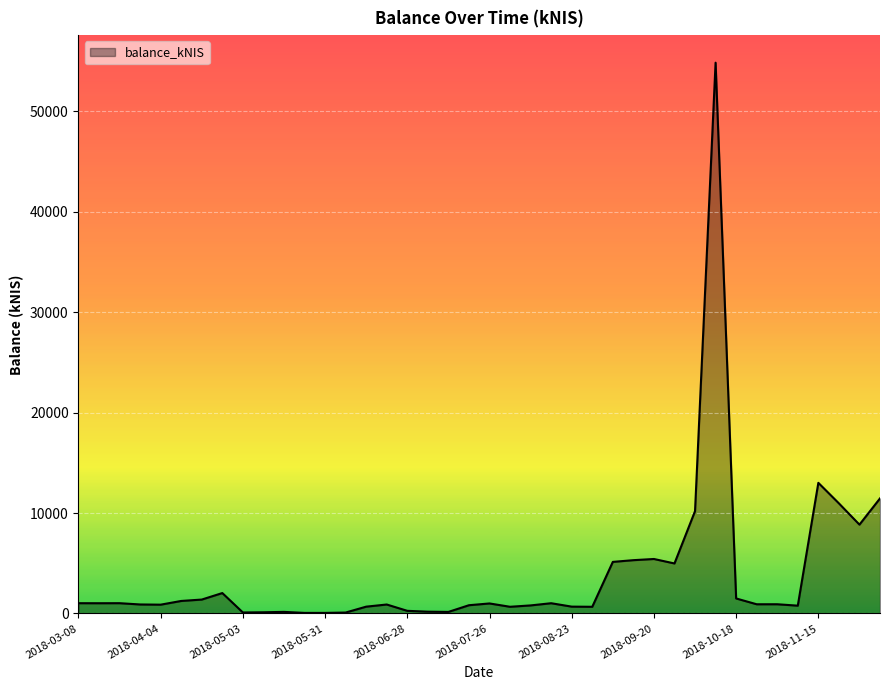

How many lines are shown in the chart?

1